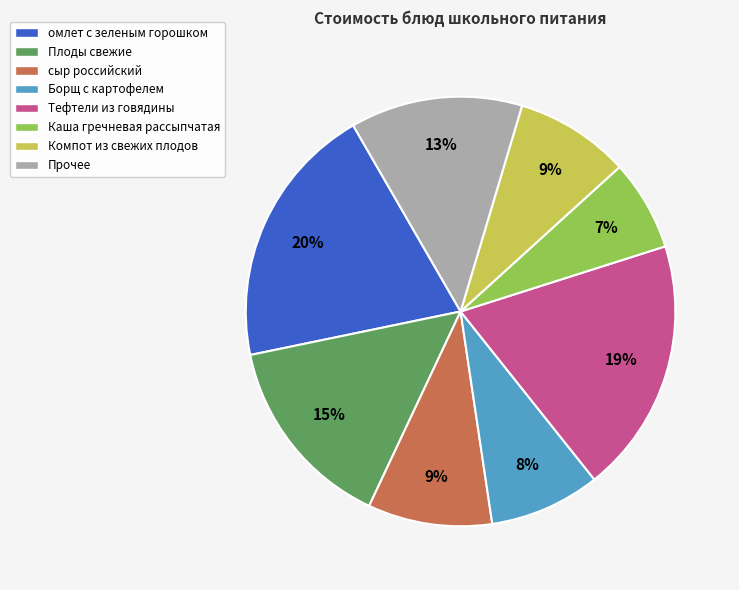

How many slices are in this pie chart?

8